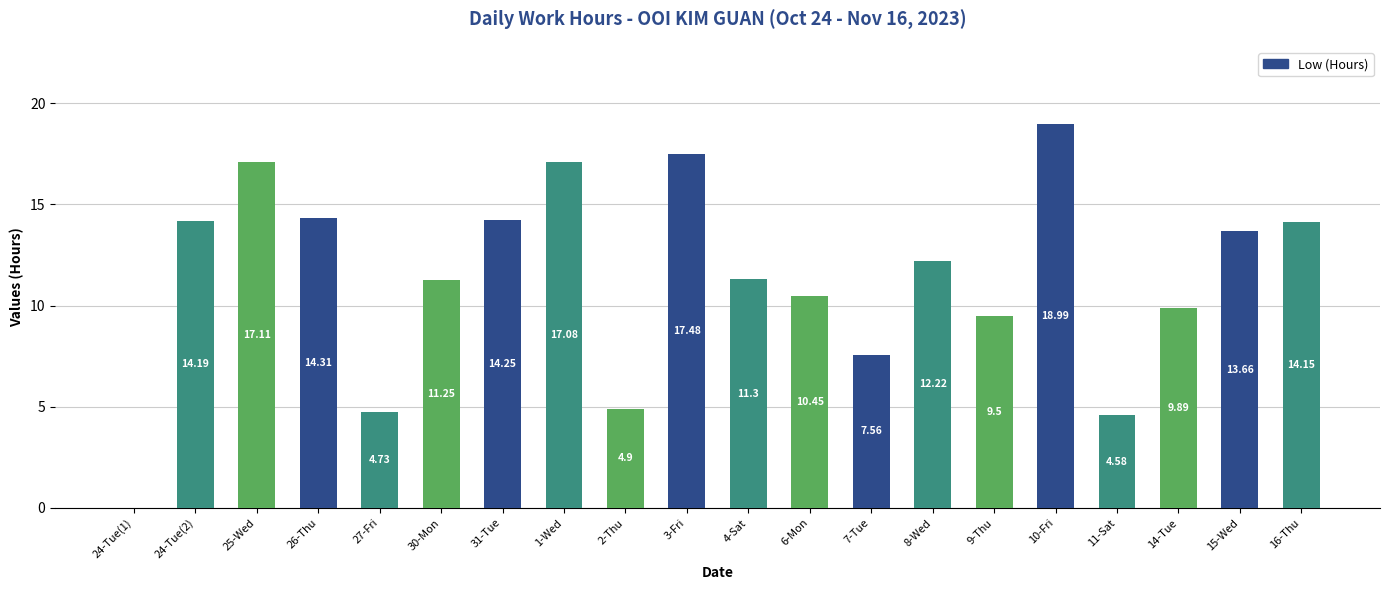

Between 10-Fri and 15-Wed, which is larger?

10-Fri